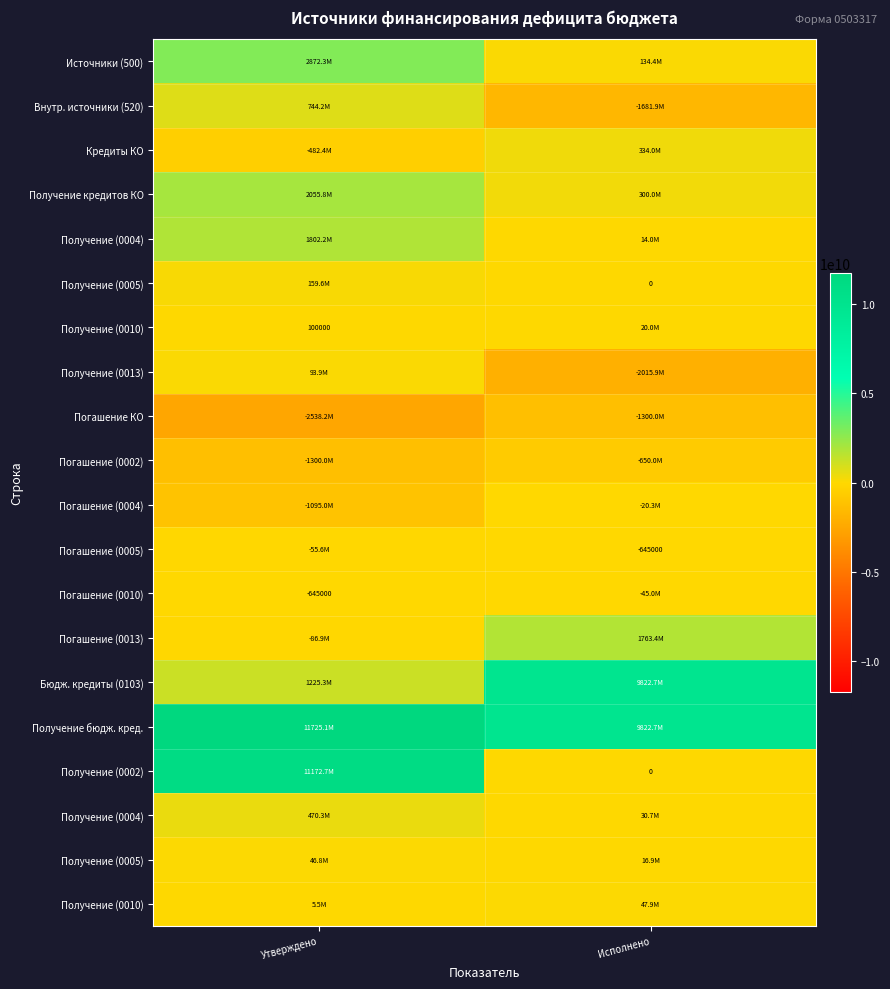

What is the minimum value shown in the chart?

-2538157058.7